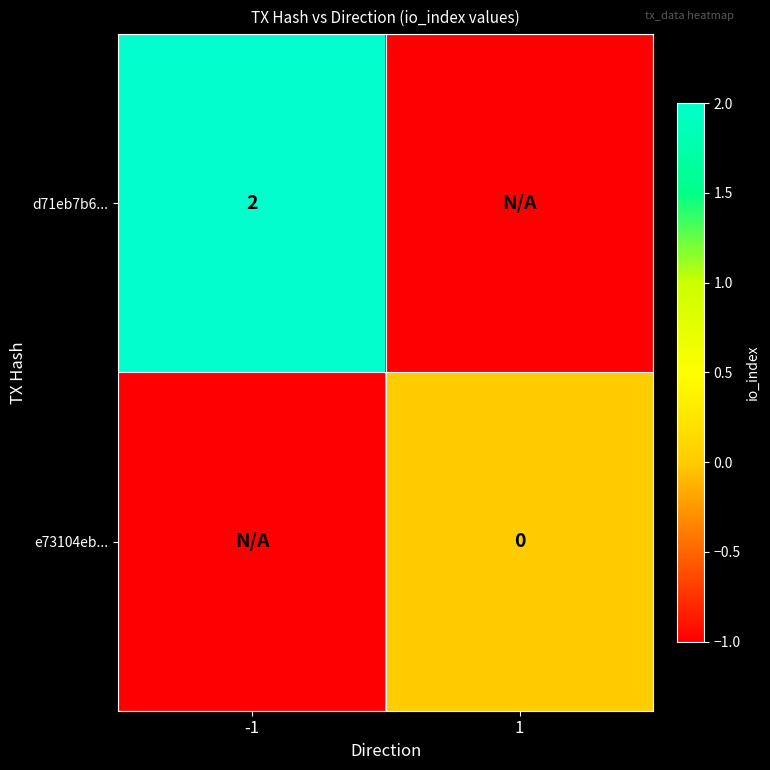

Which label corresponds to the smallest value in the chart?

1